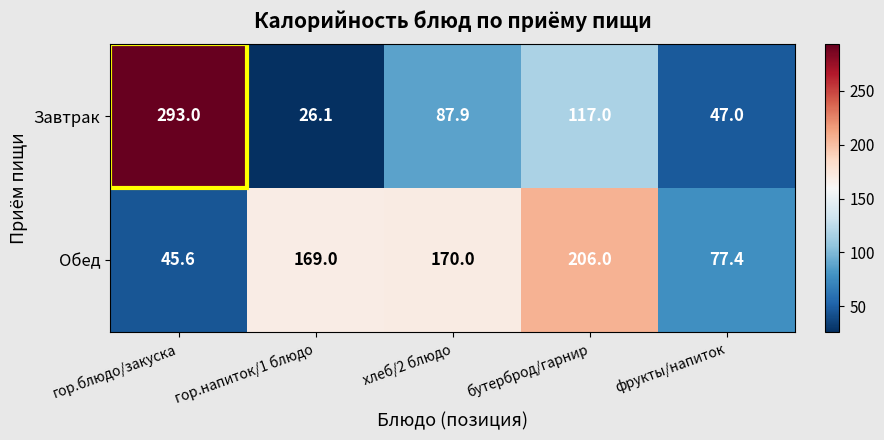

What is the minimum value for Завтрак?

26.1